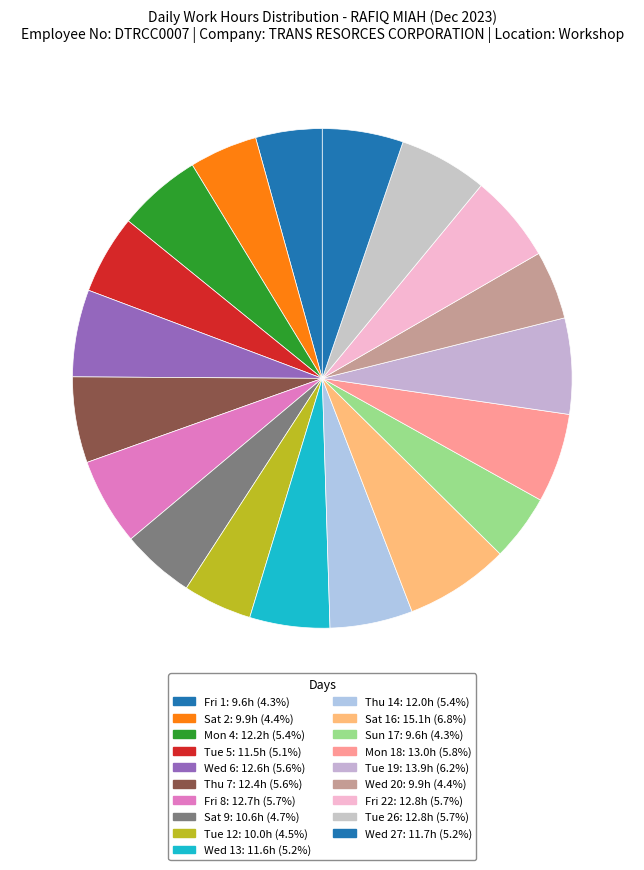

How many slices are in this pie chart?

19